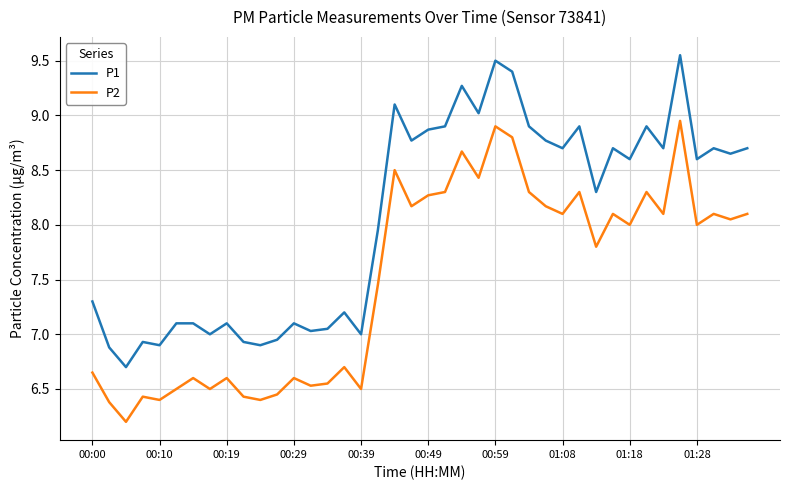

True or false: P1 and P2 intersect in this chart.

False